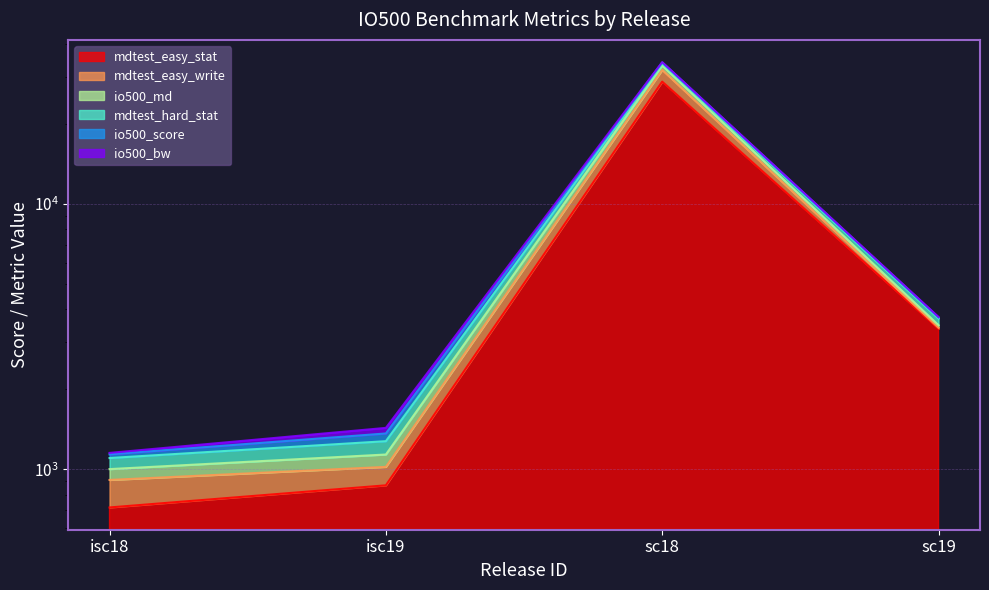

What is the label of the 2nd point from the left?

isc19